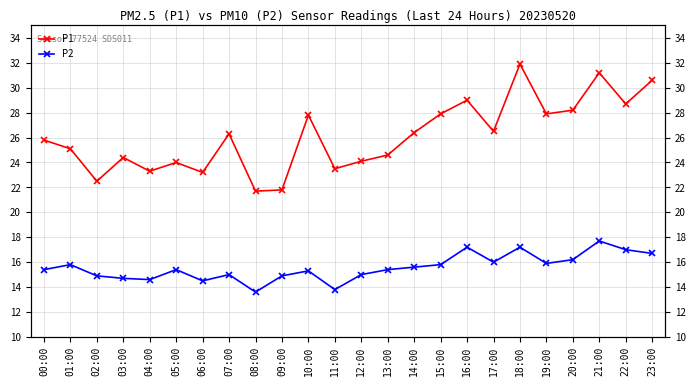

Where does the P2 series first go above 15?

00:00